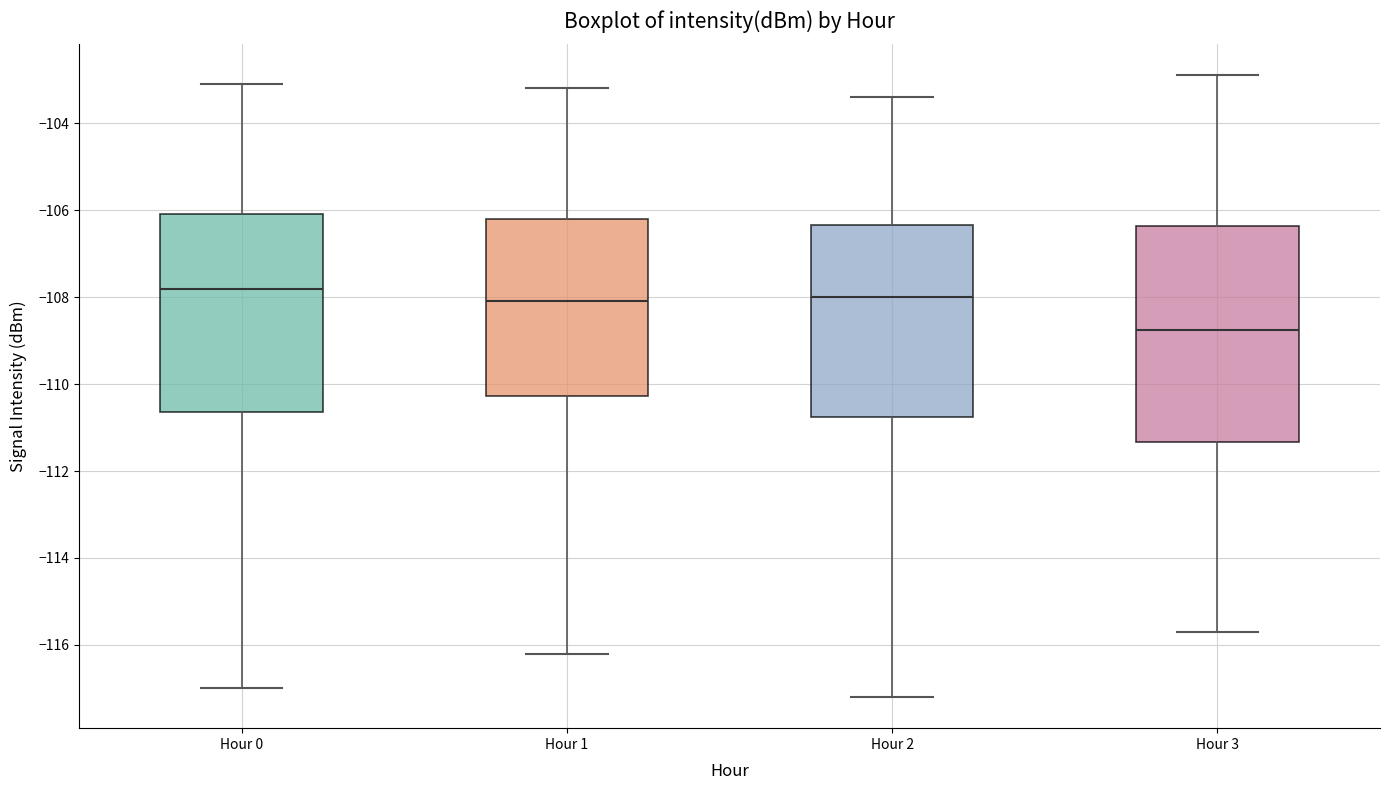

Reading left to right, transcribe this box plot: for each box, give where its median line is, the range the box spans, and where its two whiskers end, as read against the y-axis. The values are not printed on the chart, so give them approximately, as read against the axis.

Hour 0: median -107.8, box -110.6 to -106.0, whiskers -117.0 to -103.0
Hour 1: median -108.0, box -110.2 to -106.2, whiskers -116.2 to -103.2
Hour 2: median -108.0, box -110.8 to -106.4, whiskers -117.2 to -103.4
Hour 3: median -108.8, box -111.4 to -106.4, whiskers -115.6 to -102.8